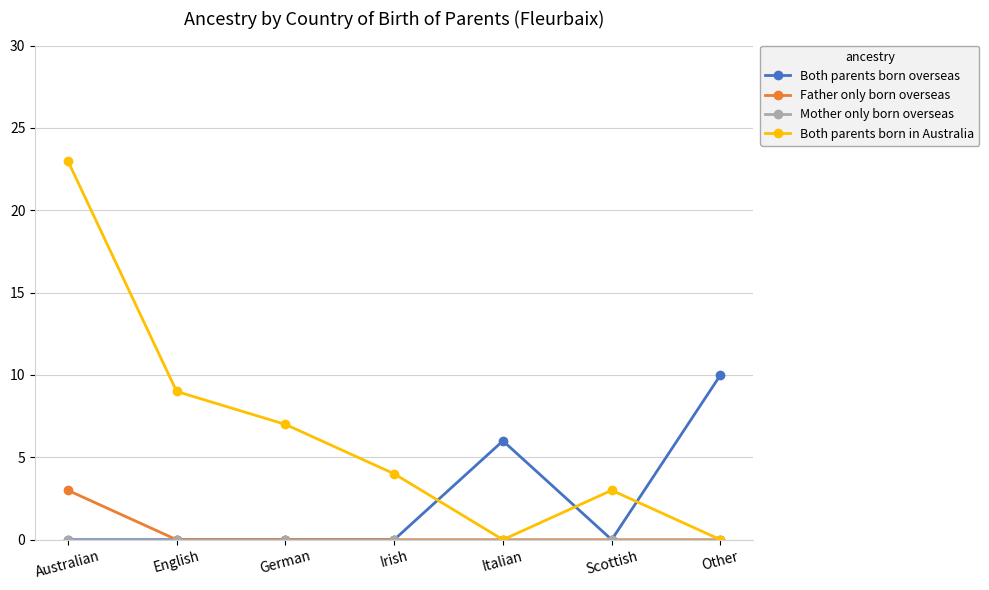

What is the highest value of the Both parents born in Australia series?

23